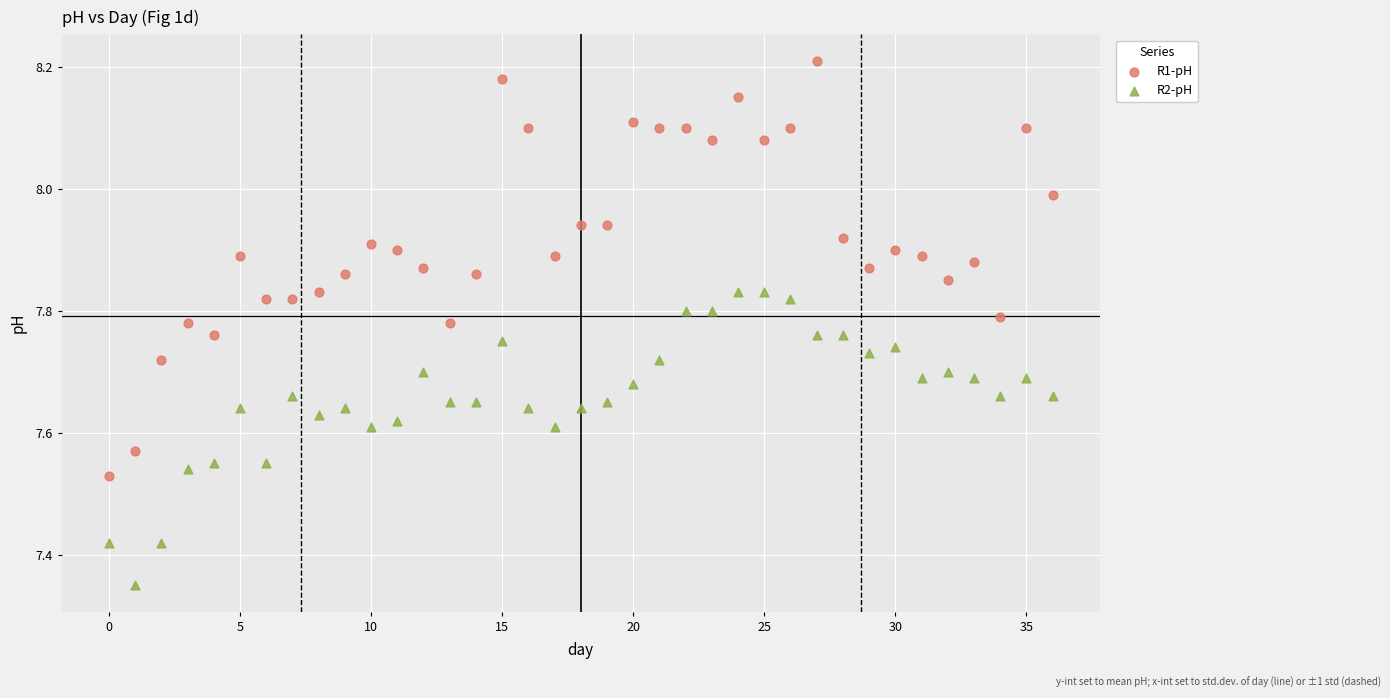

Which series has the largest Y range (max minus min)?

R1-pH